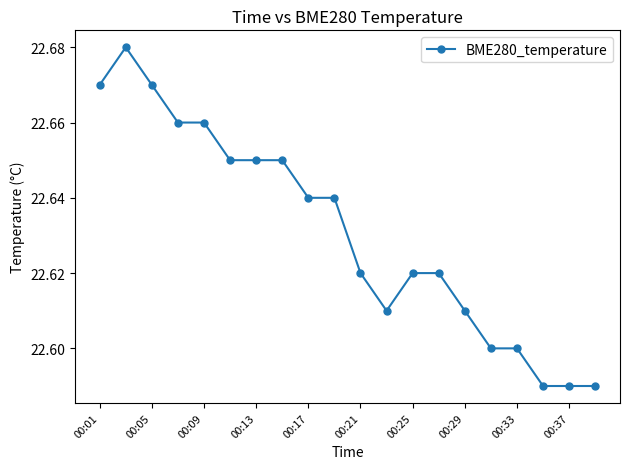

How many values are between 22 and 23?

20